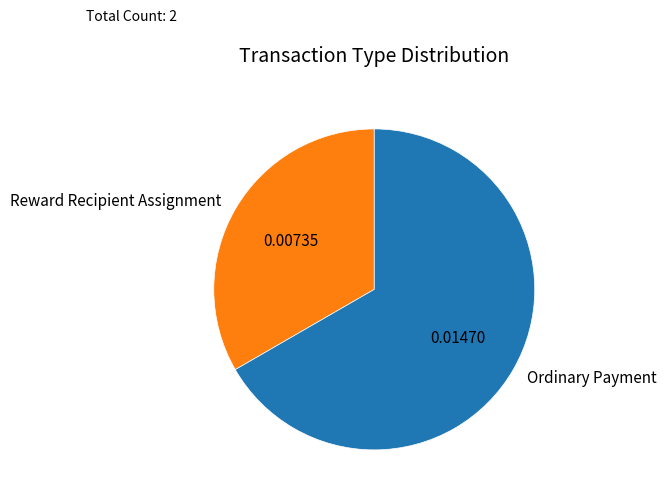

Which category has the smallest portion of the pie?

Reward Recipient Assignment